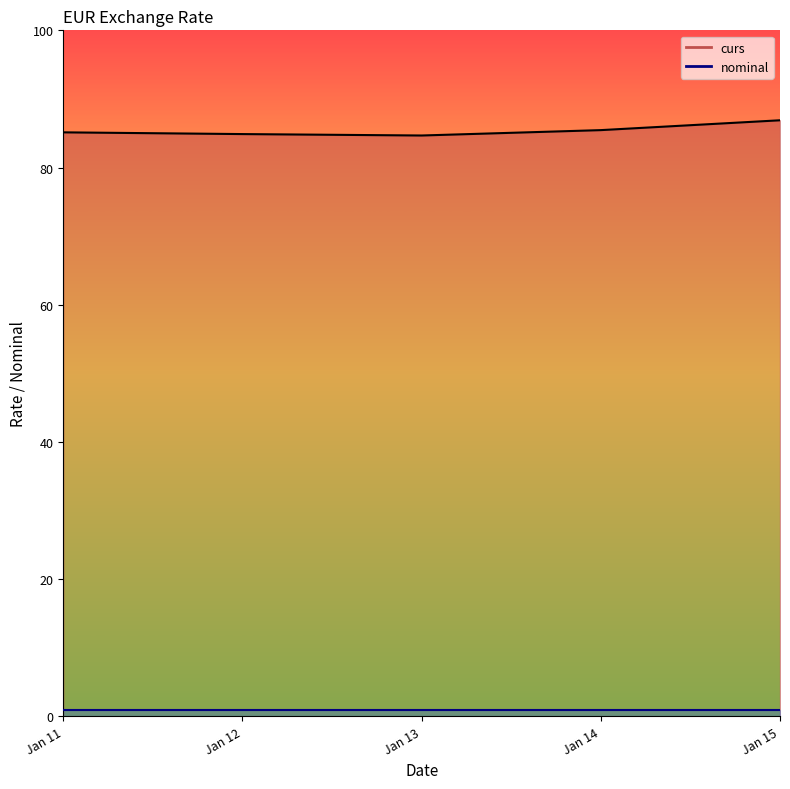

Rank the categories by nominal line value from lowest to highest.

Jan 11, Jan 12, Jan 13, Jan 14, Jan 15